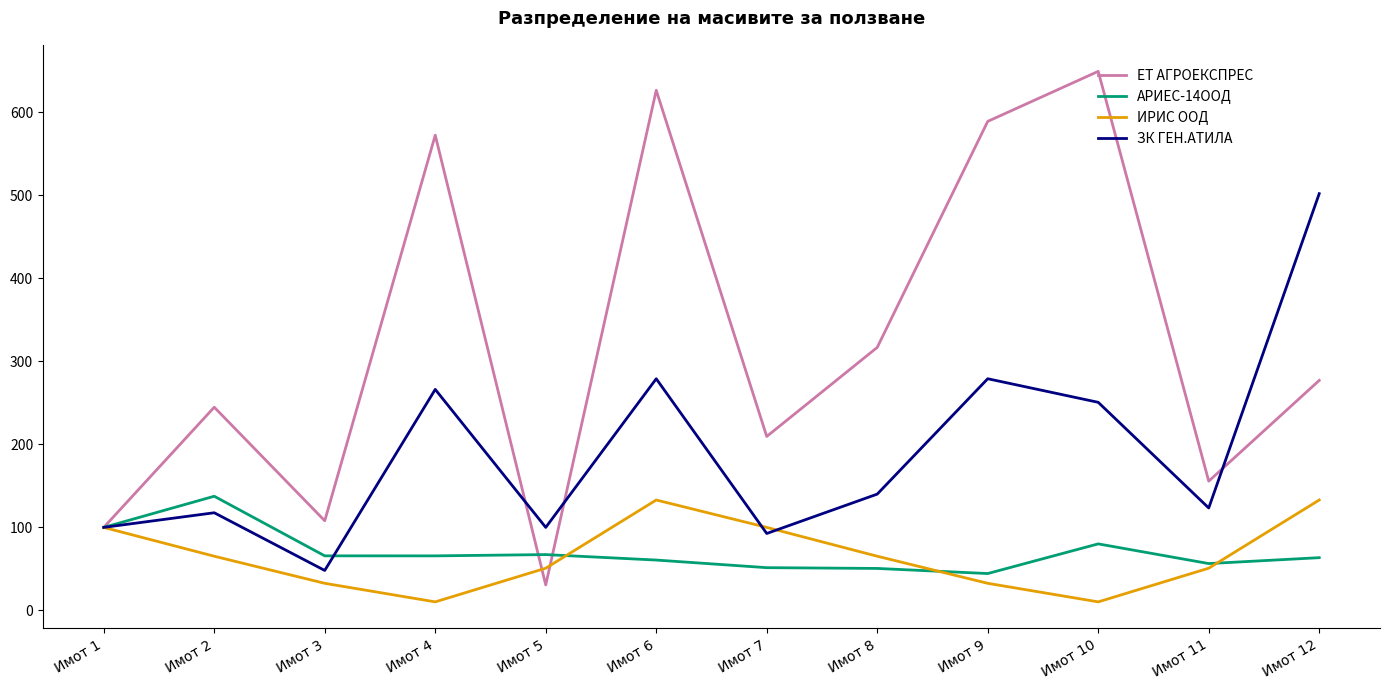

The value of АРИЕС-14ООД at Имот 12 is 88.8. True or false?

False